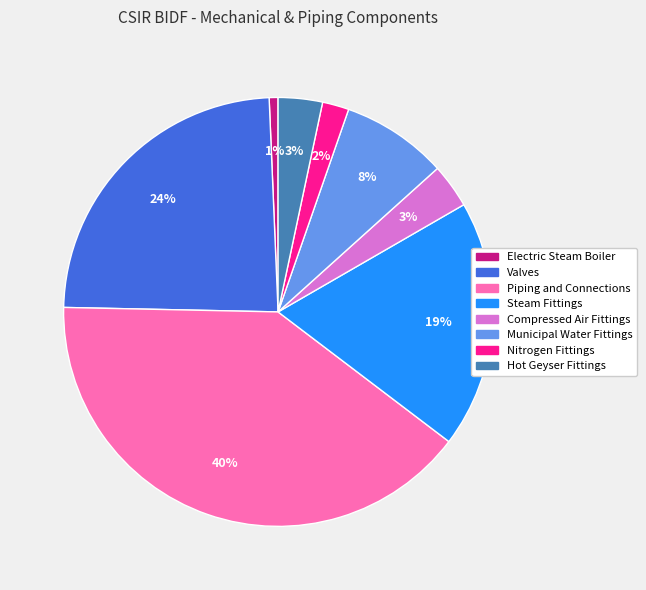

What percentage is the Electric Steam Boiler slice, to the nearest percent?

1%